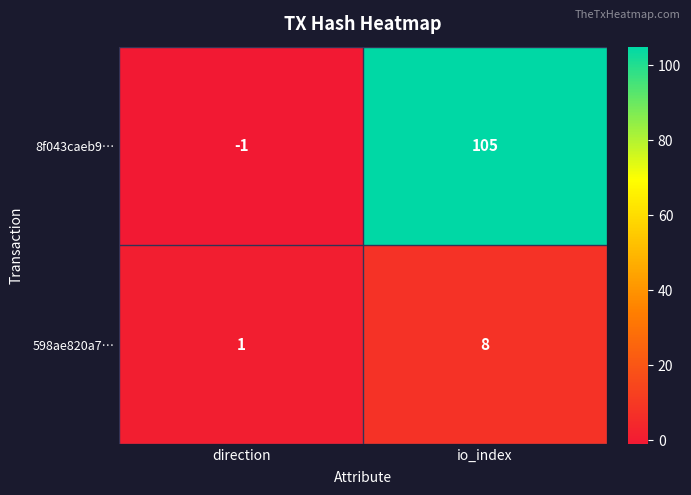

Which label corresponds to the largest value in the chart?

io_index